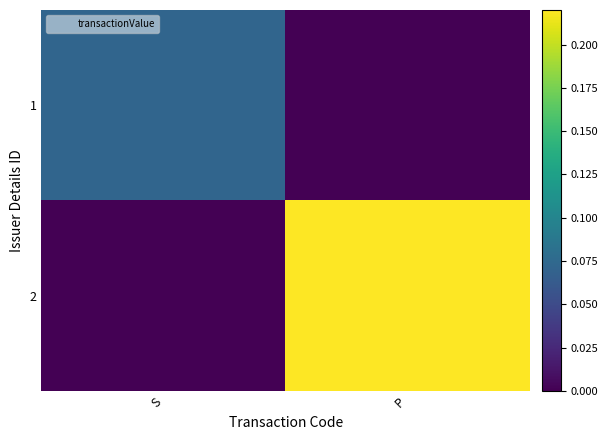

What is the spread (max minus min) of values at S?

0.1